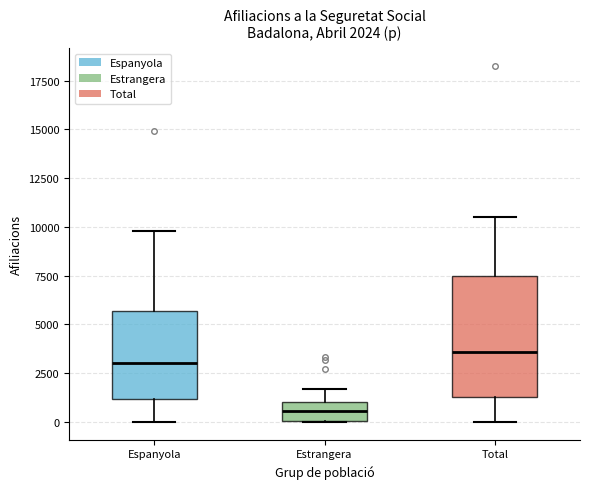

Comparing the boxes themselves (not the whiskers), which one is the tallest?

Total